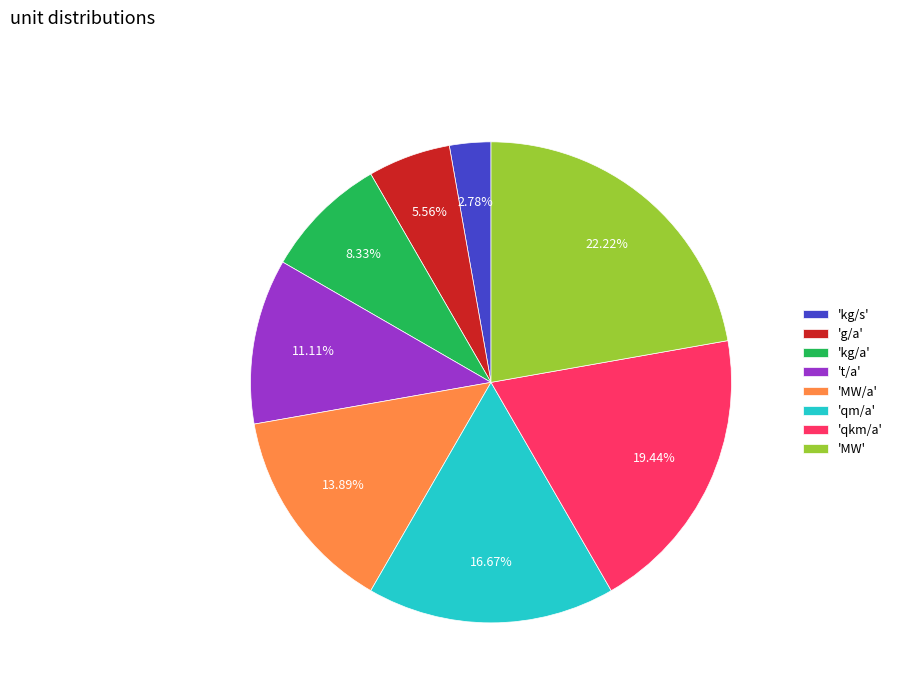

Is there a majority slice in this chart?

No